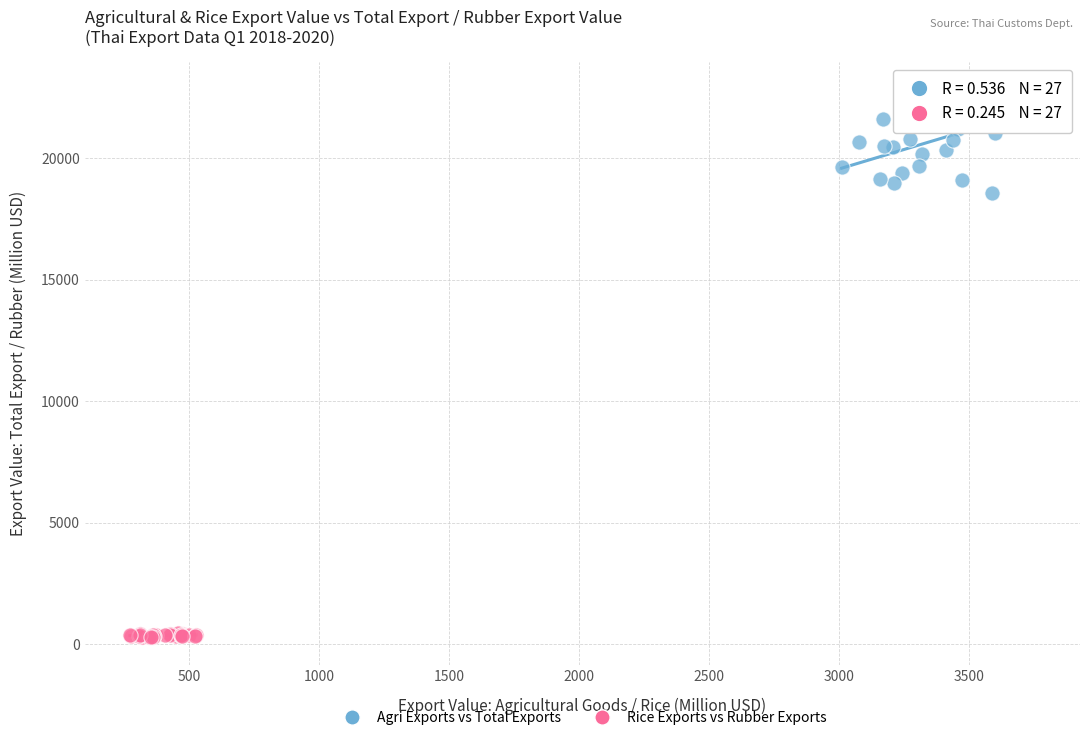

Which series has the largest Y range (max minus min)?

Agri Exports vs Total Exports